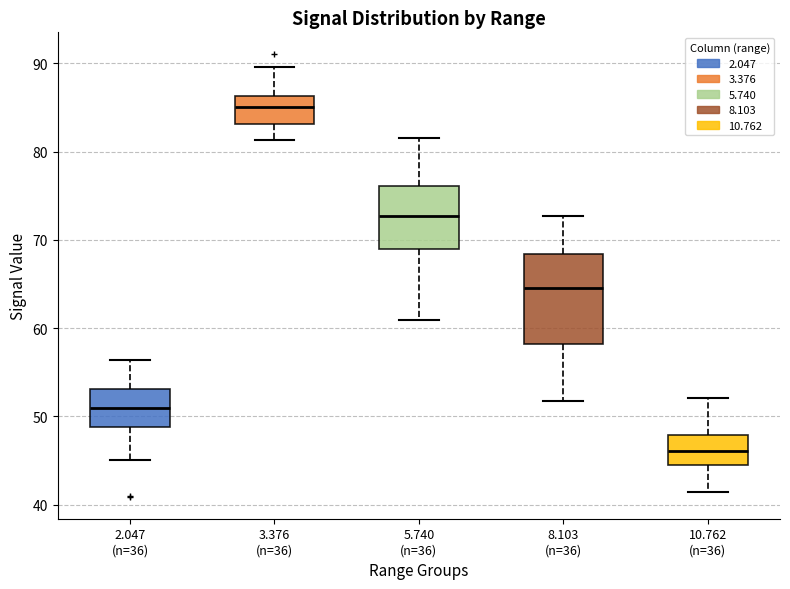

Which box is the tallest, from its lower edge to its upper edge?

8.103 (n=36)